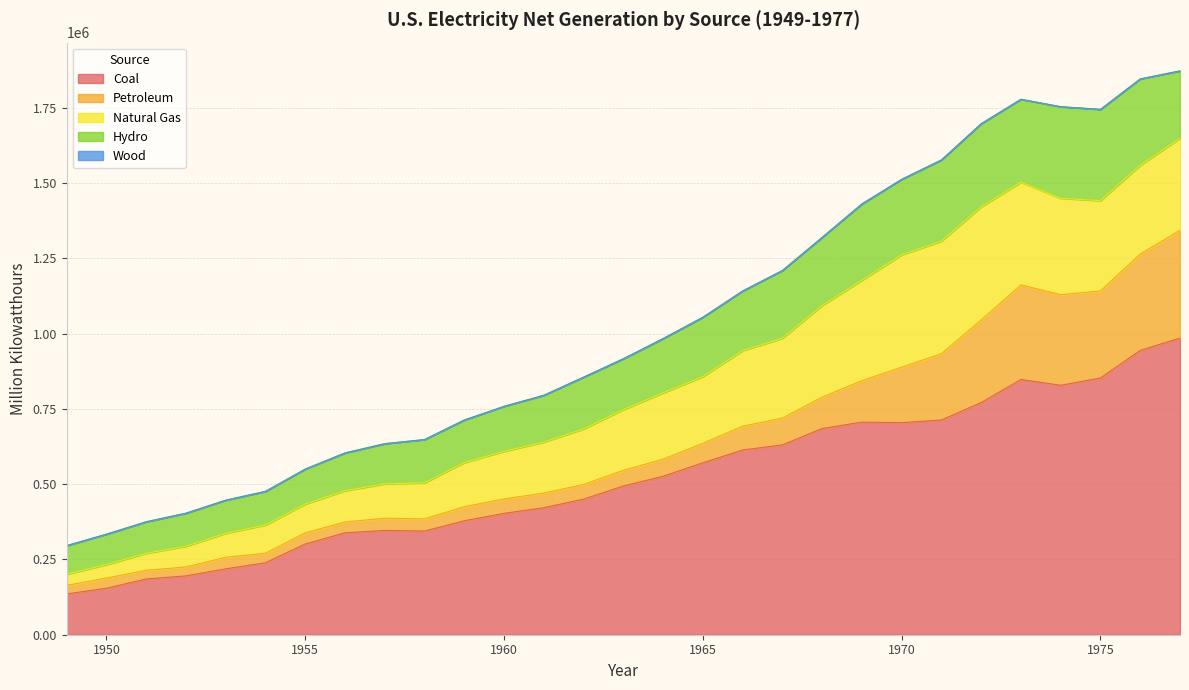

Reading left to right, list all the values displayed in this chart.

Coal: 135451.3	154520.0	185203.7	195436.7	218846.3	239146.0	301362.7	338503.5	346386.2	344365.8	378424.2	403067.4	421870.7	450249.2	493926.7	526230.0	570926.0	613474.8	630483.4	684904.6	706001.2	704394.5	713102.5	771131.3	847651.5	828432.9	852786.2	944391.0	985218.6
Petroleum: 28547.2	33734.3	28712.1	29749.8	38404.4	31520.2	37138.3	35946.8	40499.4	40371.5	46839.7	47986.9	48519.4	48879.5	52001.6	56953.7	64801.2	78926.2	89270.7	104275.8	137847.2	184183.4	220225.4	274296.0	314342.9	300930.5	289094.9	319988.1	358178.8
Natural Gas: 36966.7	44559.2	56615.7	68453.1	79791.0	93688.3	95285.4	104037.2	114212.5	119759.3	146619.4	157969.8	169286.0	184301.3	201602.1	220038.5	221559.4	251151.6	264805.8	304432.7	333278.9	372890.1	374030.8	375747.8	340858.2	320065.1	299778.4	294623.9	305504.9
Hydro: 94773.0	100884.6	104376.1	109708.3	109617.4	111639.8	116235.9	125236.6	133357.9	143614.5	141154.5	149440.0	155536.4	172015.6	168990.1	180301.5	196984.3	197937.5	224948.6	225873.2	253468.2	250957.4	269531.5	275928.8	275430.6	304211.8	303152.7	286924.2	223598.7
Wood: 386.0	389.6	390.8	481.6	389.4	263.4	276.5	151.7	176.7	175.0	152.9	140.2	125.7	127.8	127.9	148.1	268.8	333.9	315.7	375.1	319.9	136.0	111.3	130.9	130.4	68.5	17.6	84.4	307.6